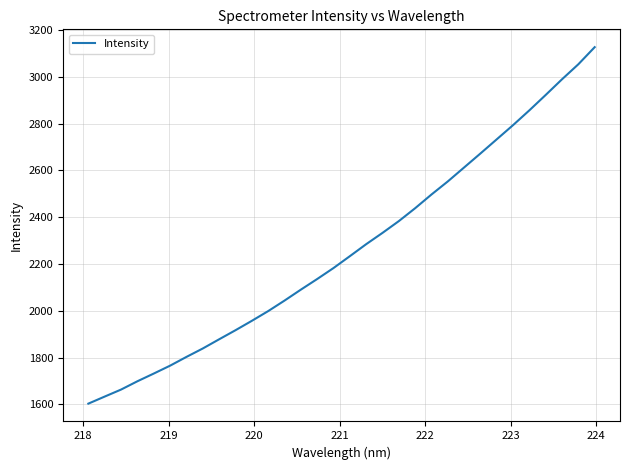

What is the smallest value displayed?

1603.0